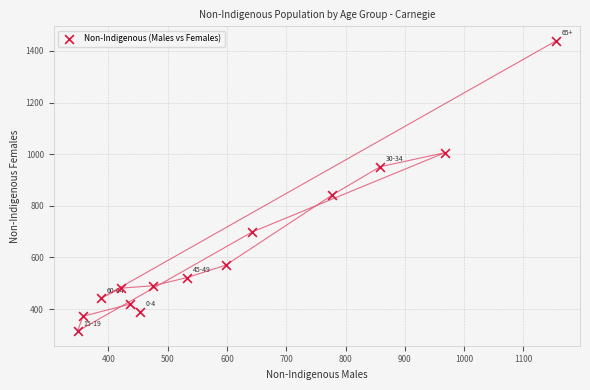

What Y value in the scatter plot is closest to 876?

841